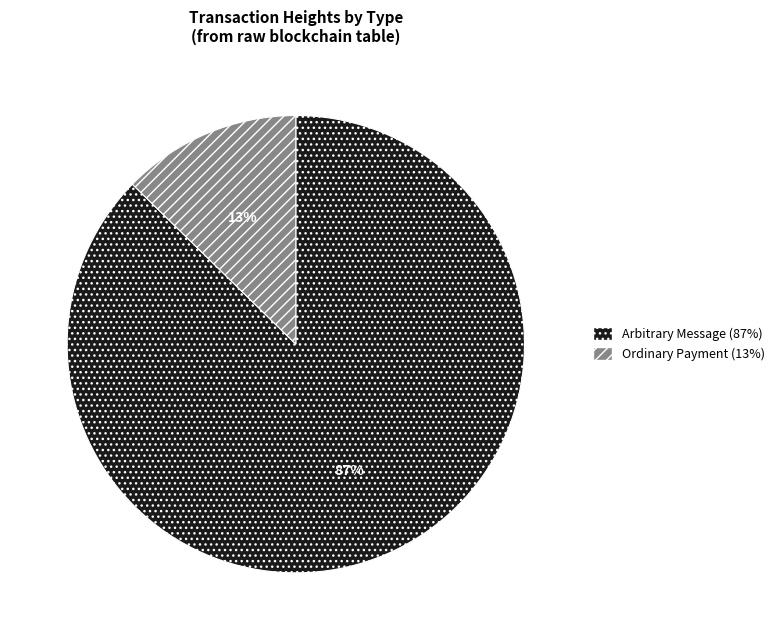

To the nearest percent, what is the average slice percentage?

50%